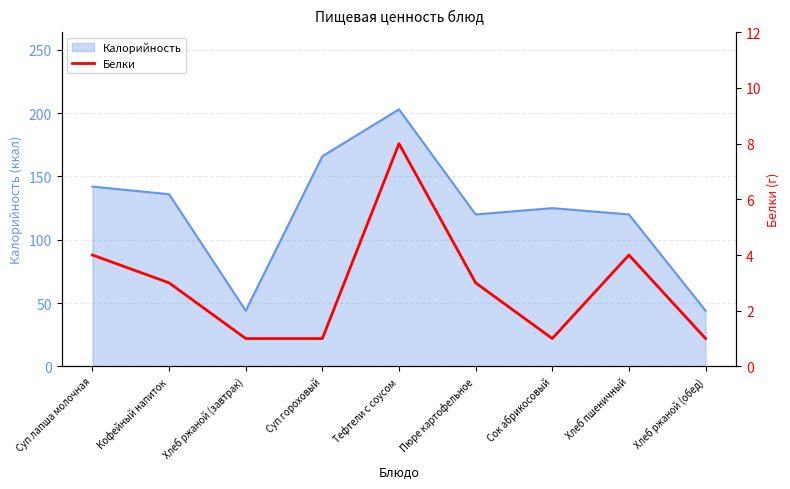

What is the label of the 2nd point from the left?

Кофейный напиток